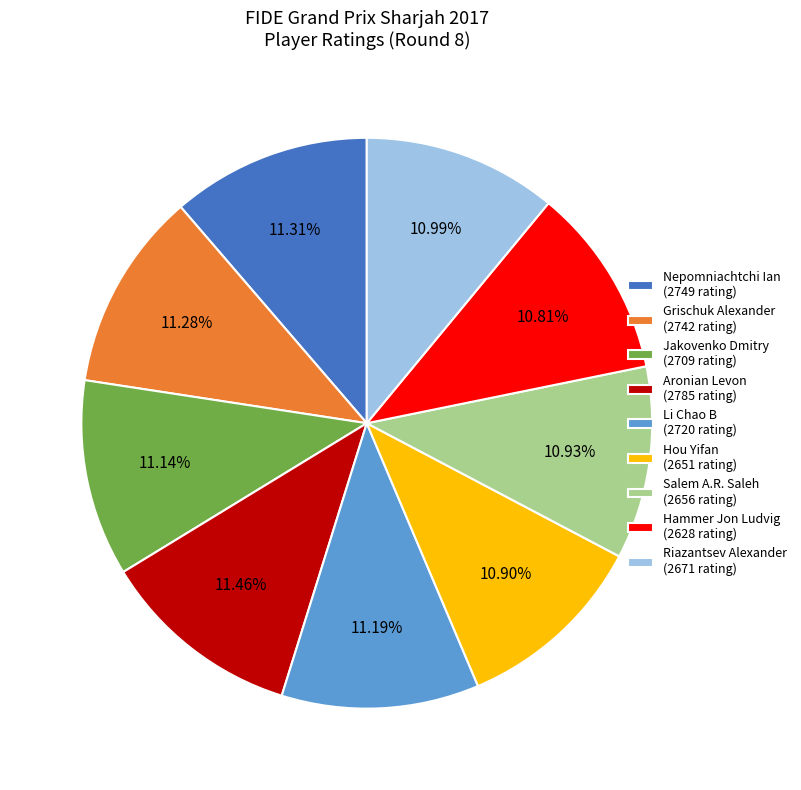

Do Aronian Levon (2785 rating) and Nepomniachtchi Ian (2749 rating) together represent more than half of the pie?

No